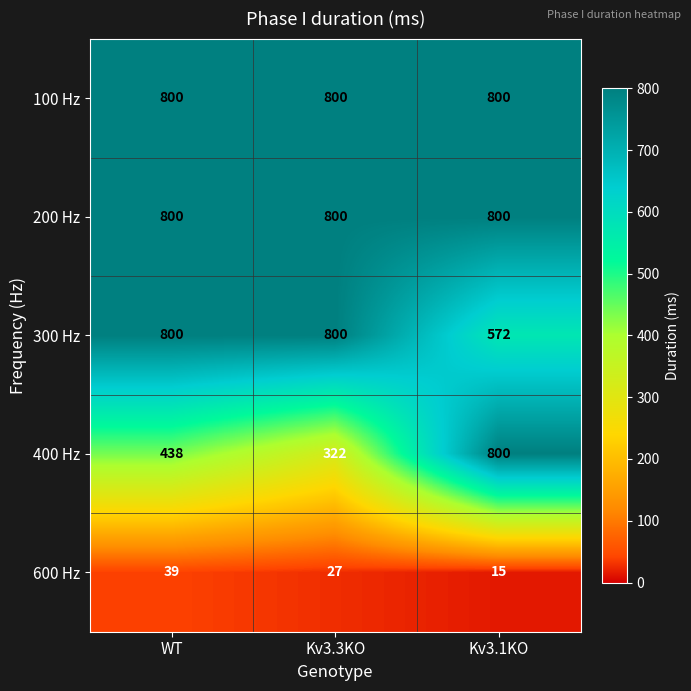

List the labels in order of 600 Hz value, smallest first.

Kv3.1KO, Kv3.3KO, WT